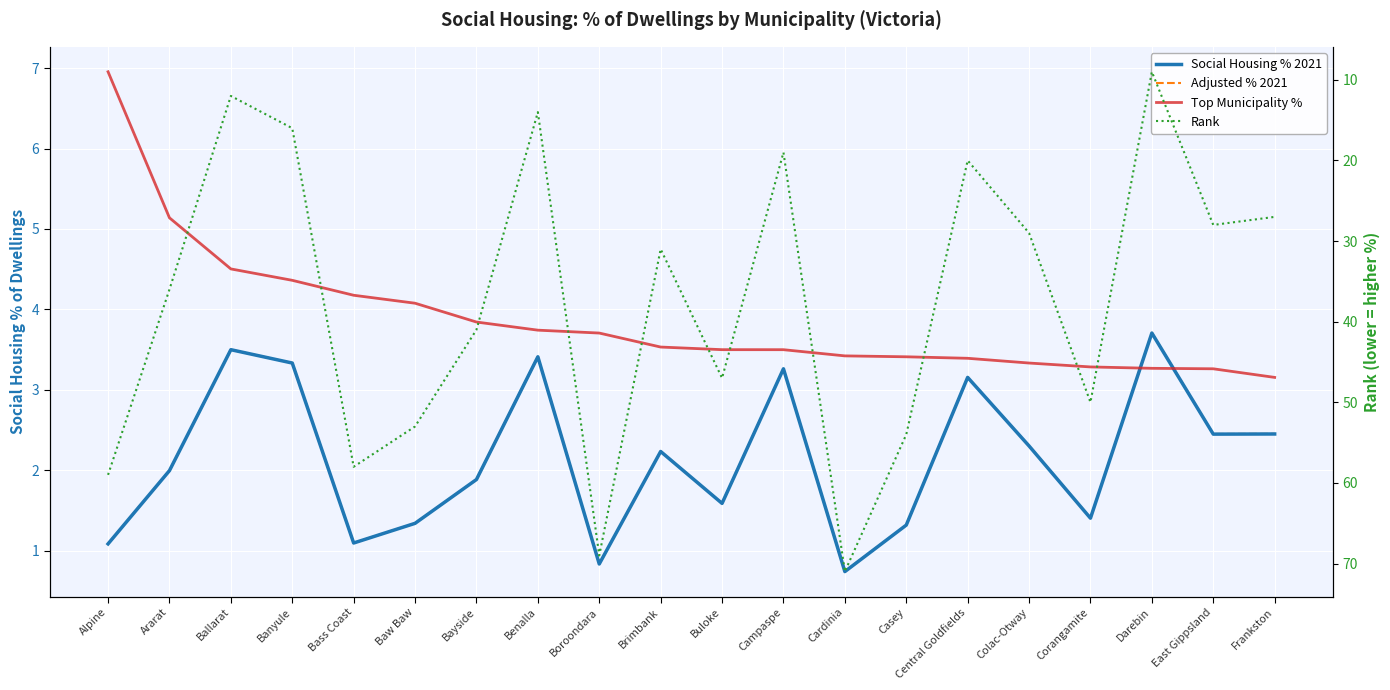

True or false: Social Housing % 2021 and Adjusted % 2021 cross at least once.

False